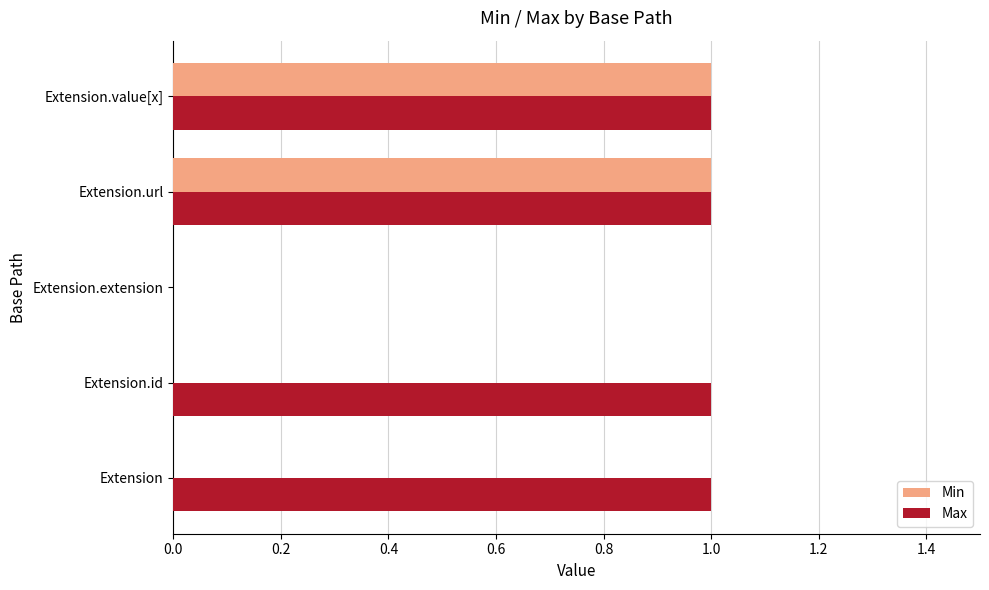

Which series has the largest total across all categories?

Max